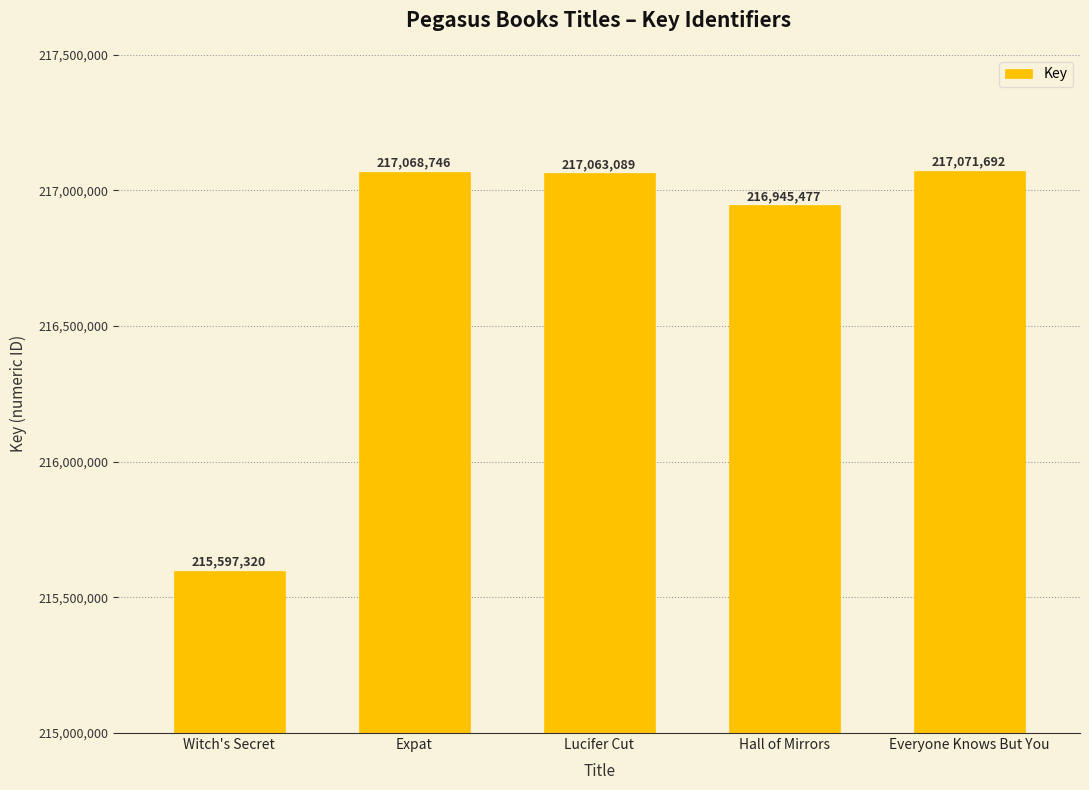

Is it true that the value at Witch's Secret is 215597320?

True